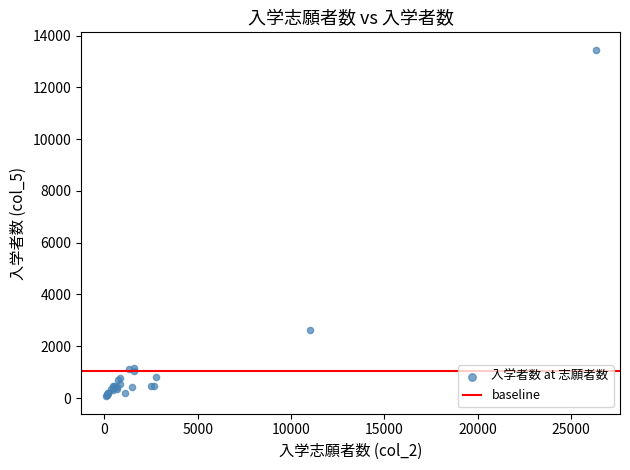

What Y value in the scatter plot is closest to 6760?

2640